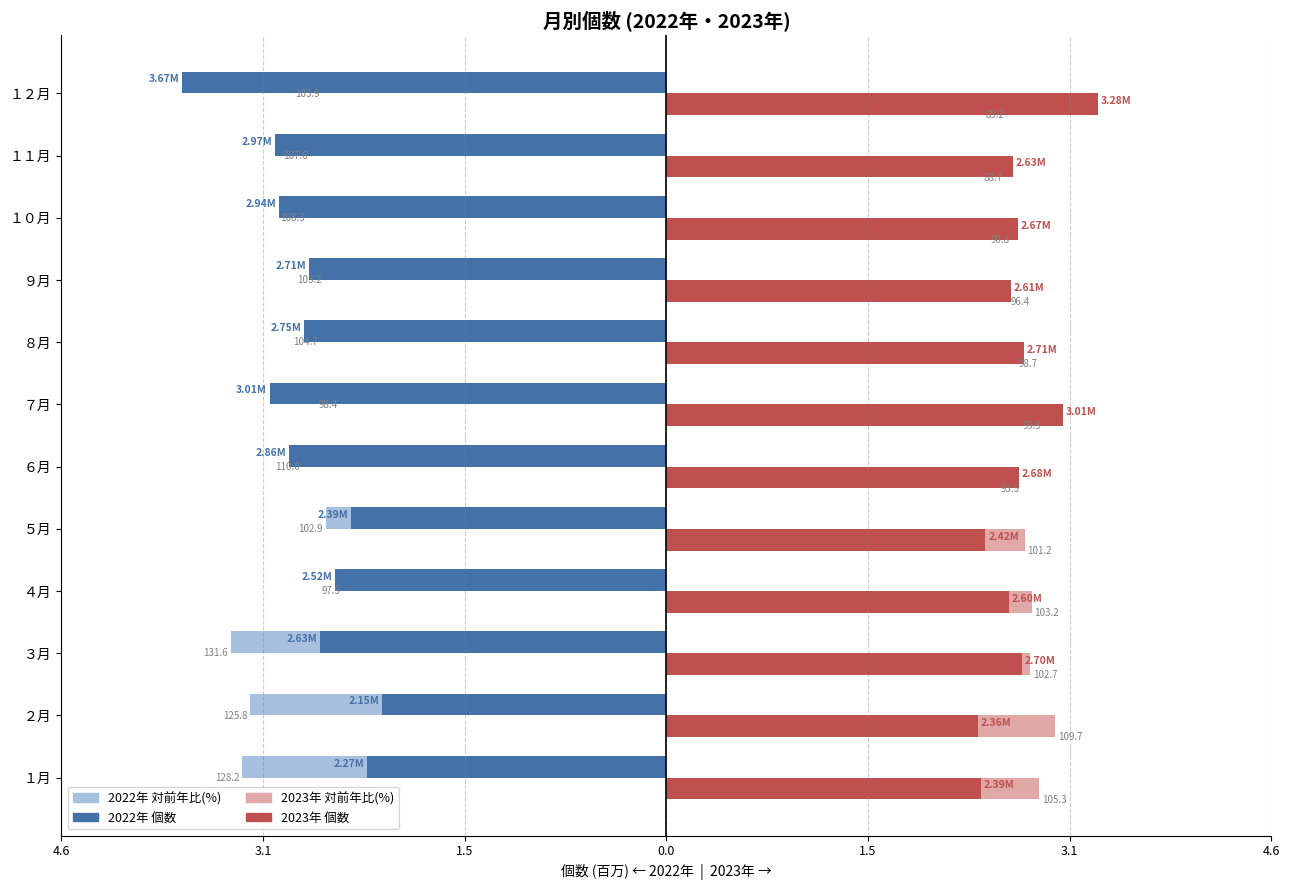

Is it true that 2022年 対前年比 equals -5.5 at １月?

False